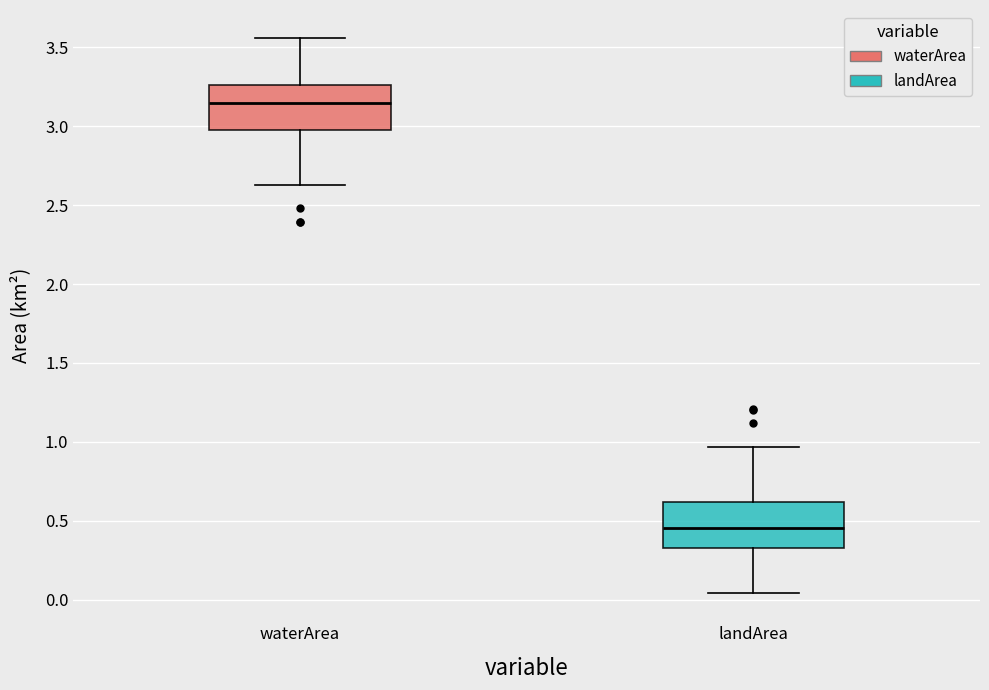

Reading left to right, read every box against the y-axis: the position of its median line, the range the box covers, and the ends of its whiskers. The values are not printed on the chart, so give them approximately, as read against the axis.

waterArea: median 3.15, box 3.00 to 3.25, whiskers 2.65 to 3.55
landArea: median 0.45, box 0.35 to 0.60, whiskers 0.05 to 0.95